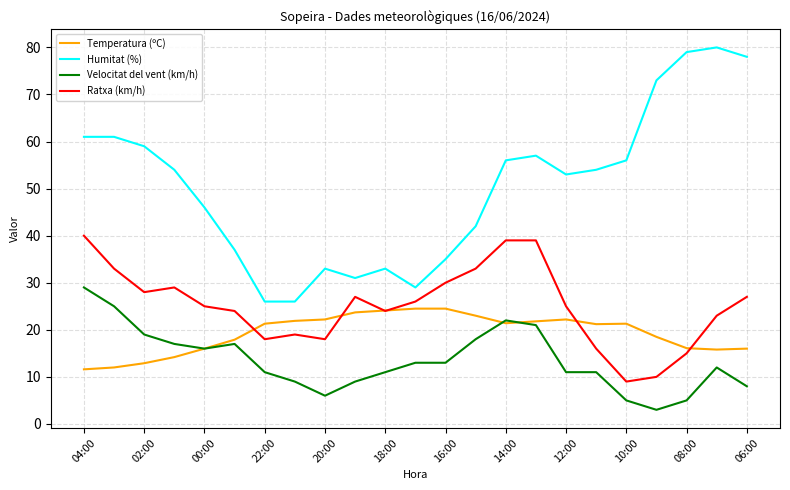

What is the minimum value shown in the chart?

3.0